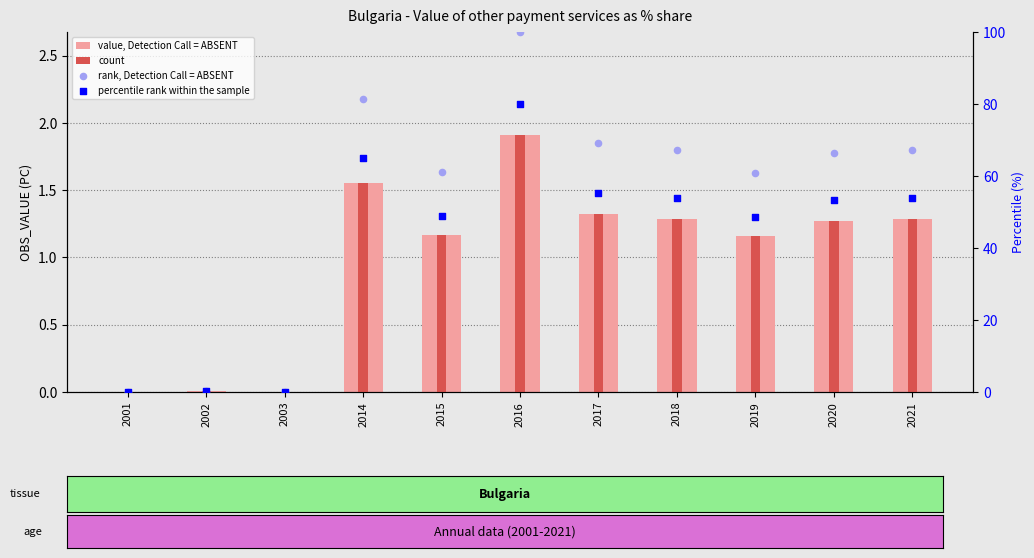

Which series reaches the maximum Y coordinate?

rank, Detection Call = ABSENT